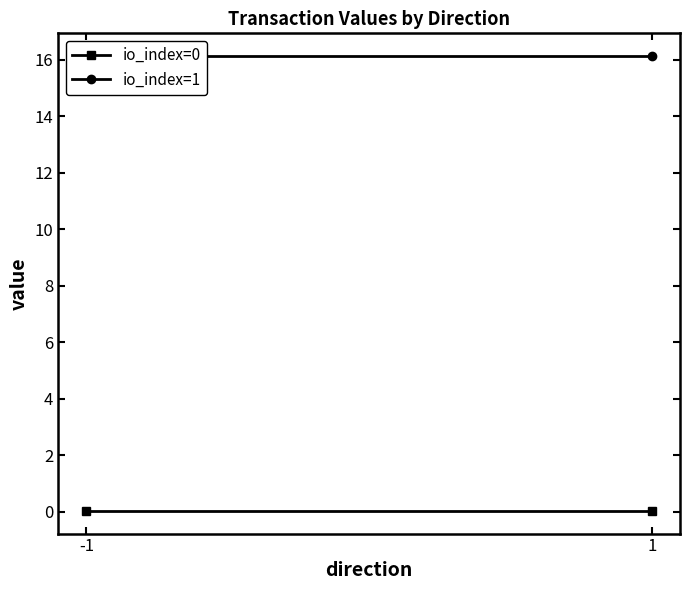

What are all the series names shown in the legend?

io_index=0, io_index=1